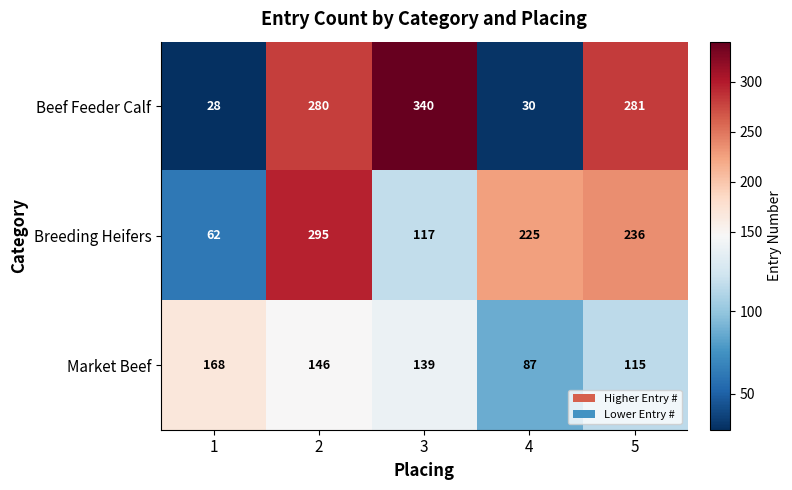

What is the difference between the maximum and second lowest values in the Market Beef series?

53